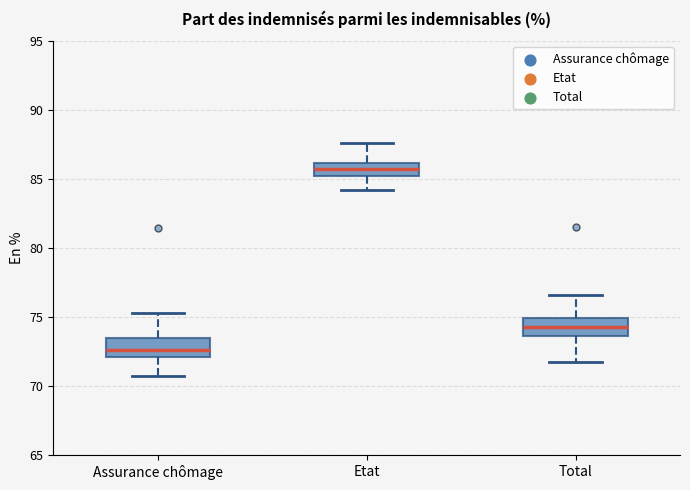

Reading left to right, transcribe this box plot: for each box, give where its median line is, the range the box spans, and where its two whiskers end, as read against the y-axis. The values are not printed on the chart, so give them approximately, as read against the axis.

Assurance chômage: median 72.5, box 72.0 to 73.5, whiskers 70.5 to 75.5
Etat: median 85.5, box 85.0 to 86.0, whiskers 84.0 to 87.5
Total: median 74.5, box 73.5 to 75.0, whiskers 72.0 to 76.5